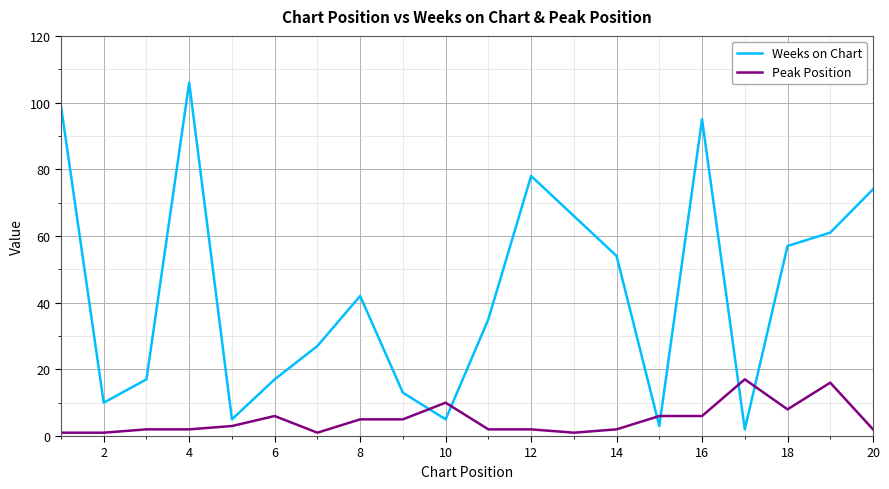

What is the sum of all Peak Position values?

98